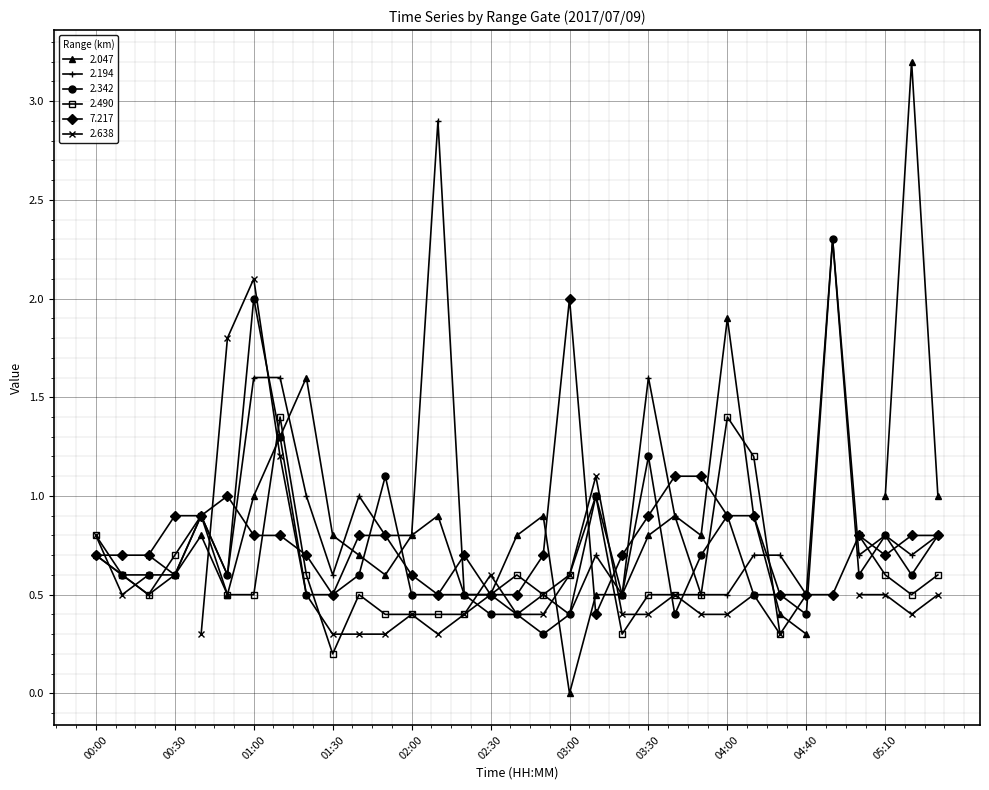

The value of 2.194 at 03:30 is 2.4. True or false?

False